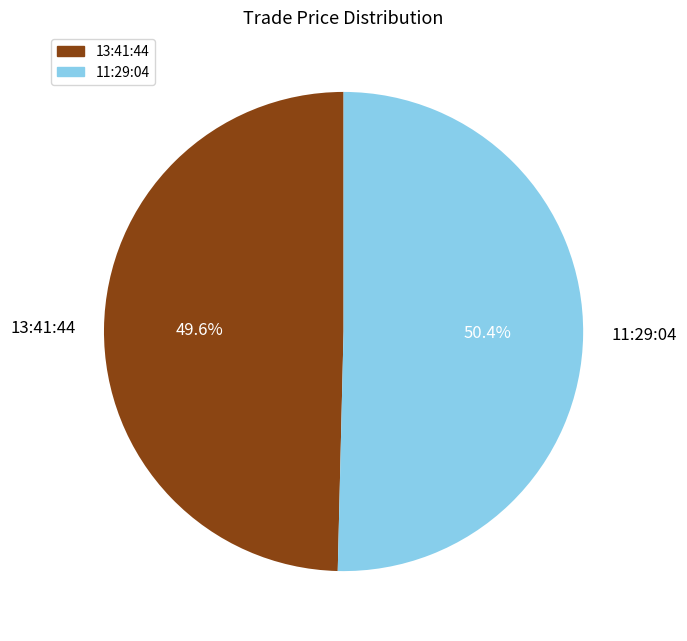

True or false: 13:41:44 accounts for 50% of the total.

True